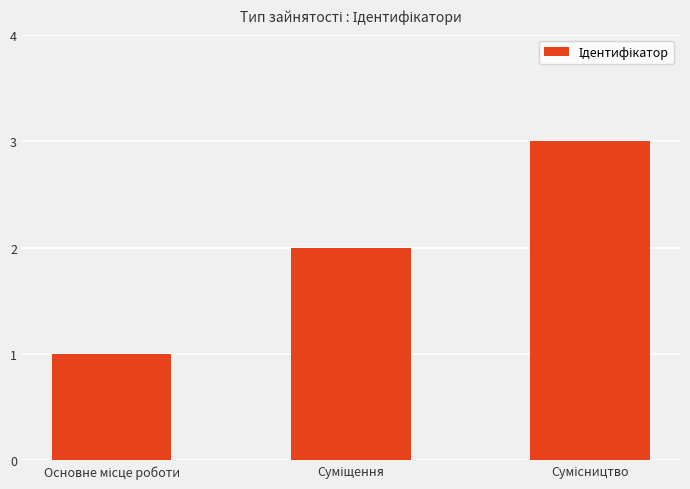

What is the minimum value shown in the chart?

1